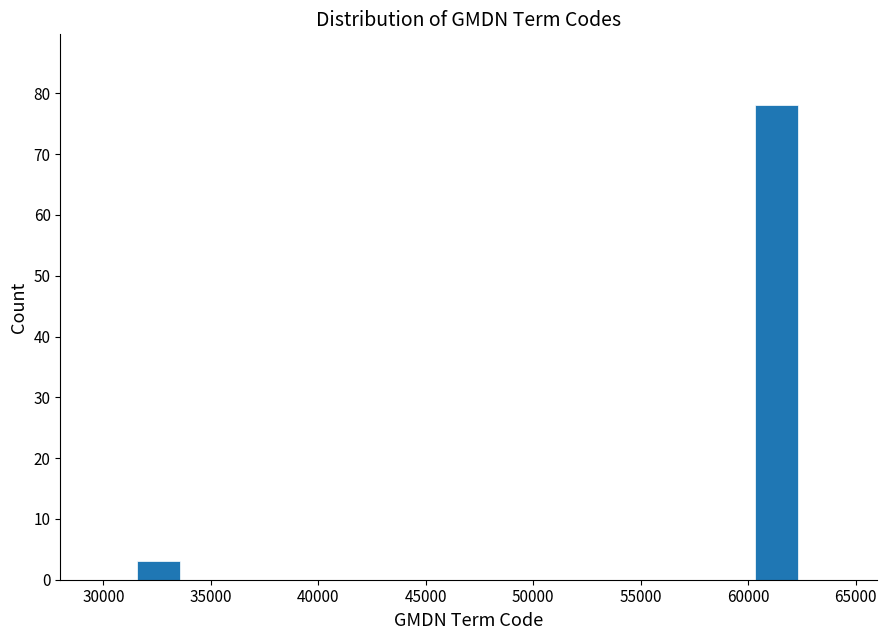

Reading left to right, what are all the values shown in this chart?

3	78